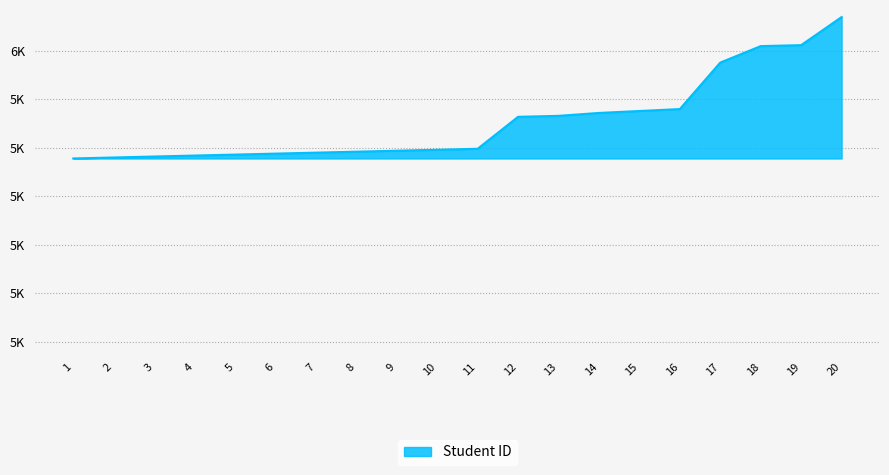

Does the chart have visible grid lines?

Yes